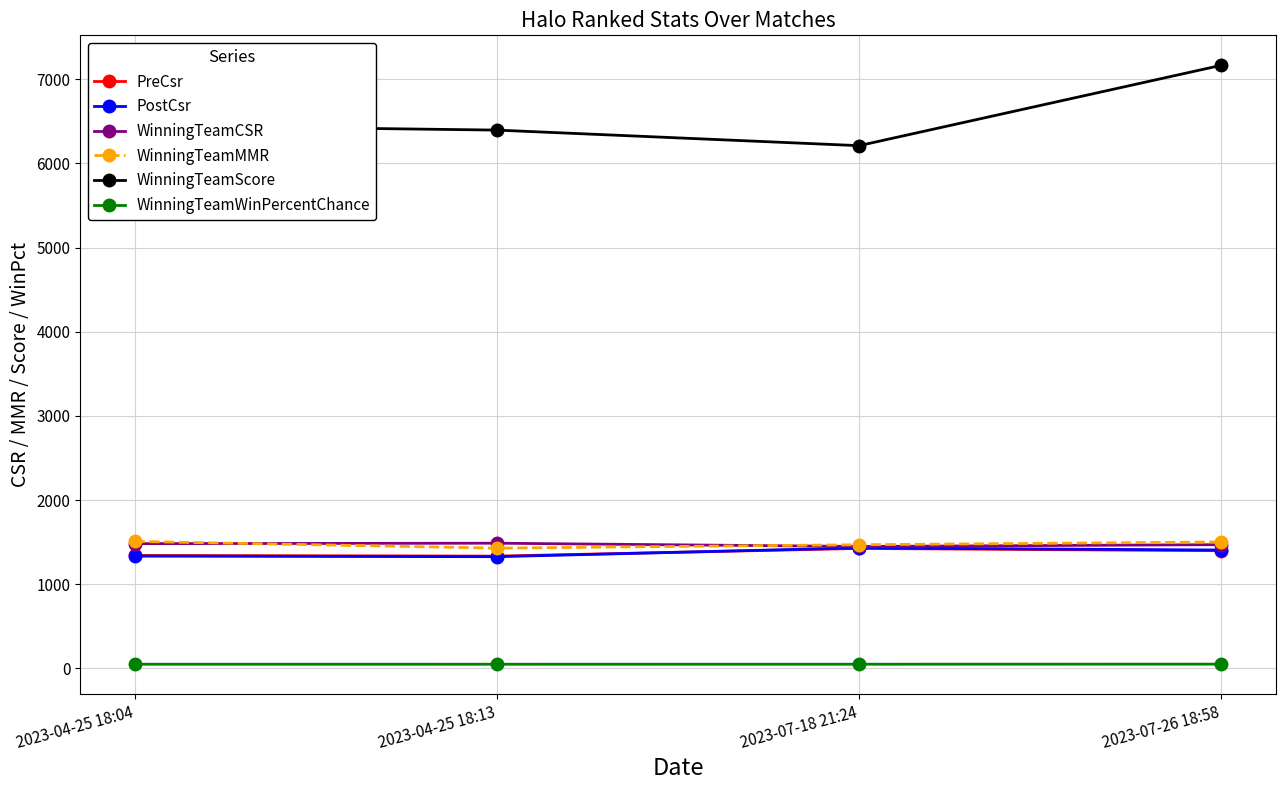

How many lines are shown in the chart?

6